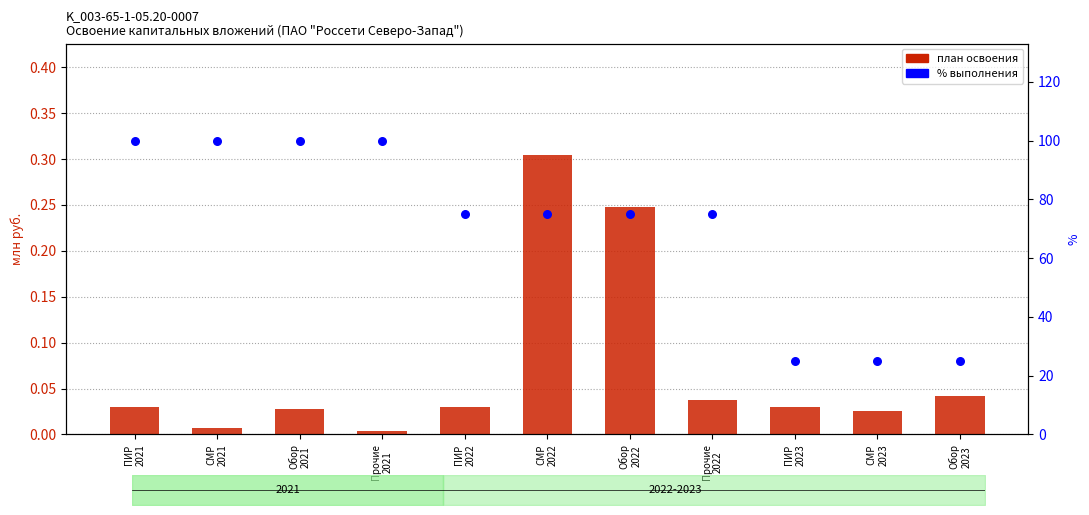

What are all the series names shown in the legend?

план (освоение), % выполнения